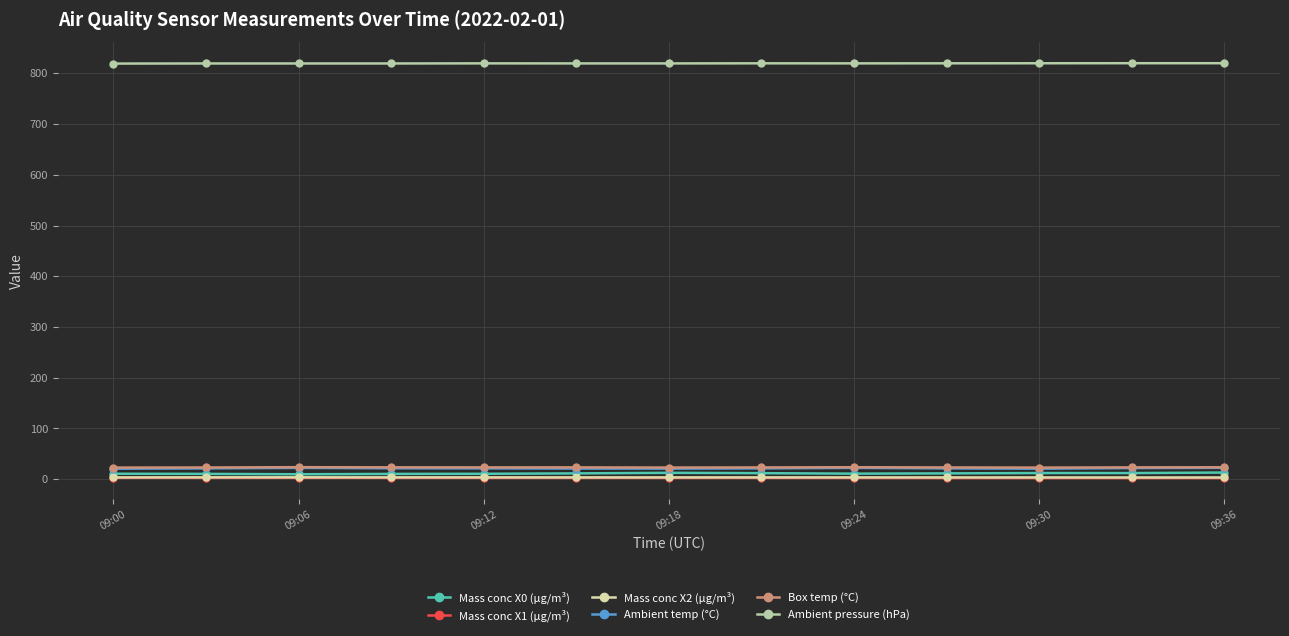

What is the greatest value displayed?

819.9